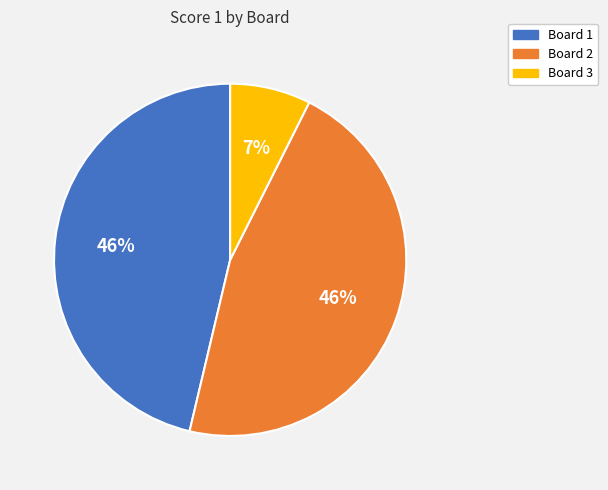

Does any single category account for the majority?

No